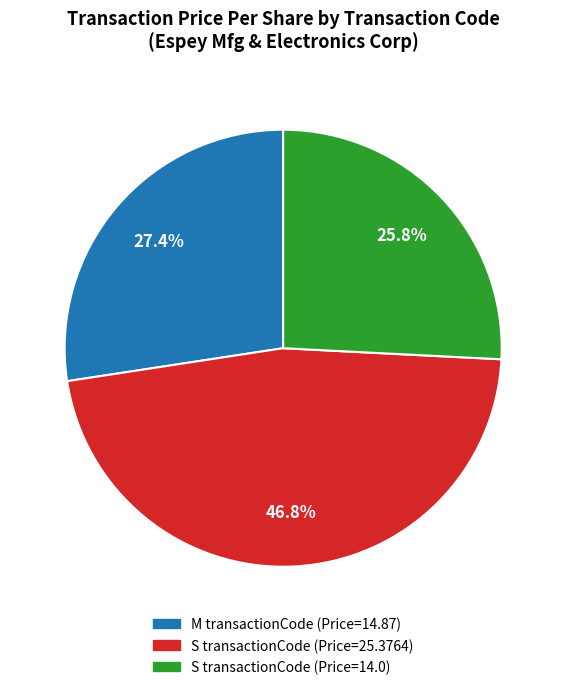

Is the sum of S transactionCode (Price=25.3764) and M transactionCode (Price=14.87) greater than half?

Yes